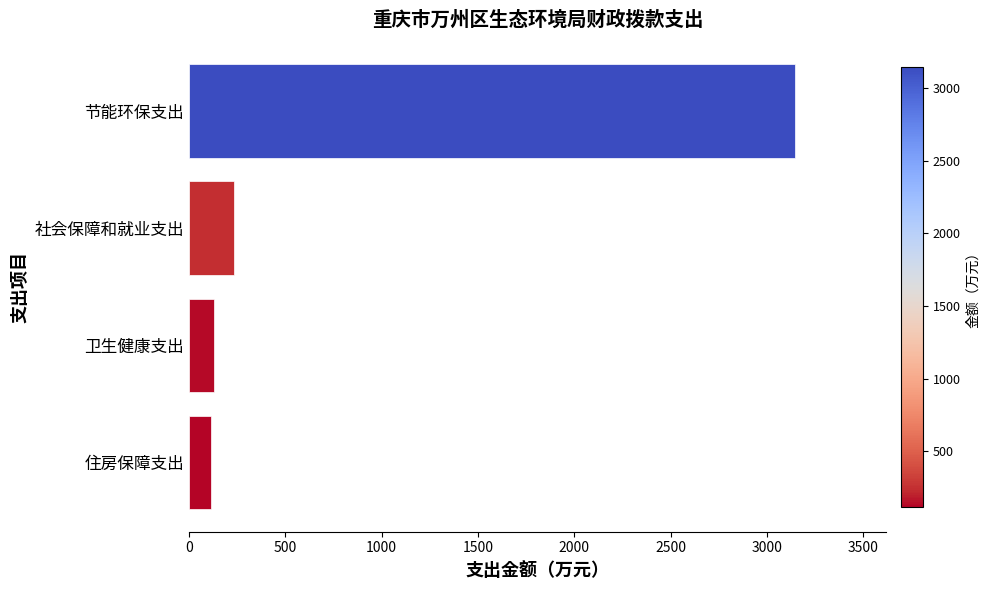

What is the value of the 2nd bar from the top?

234.2